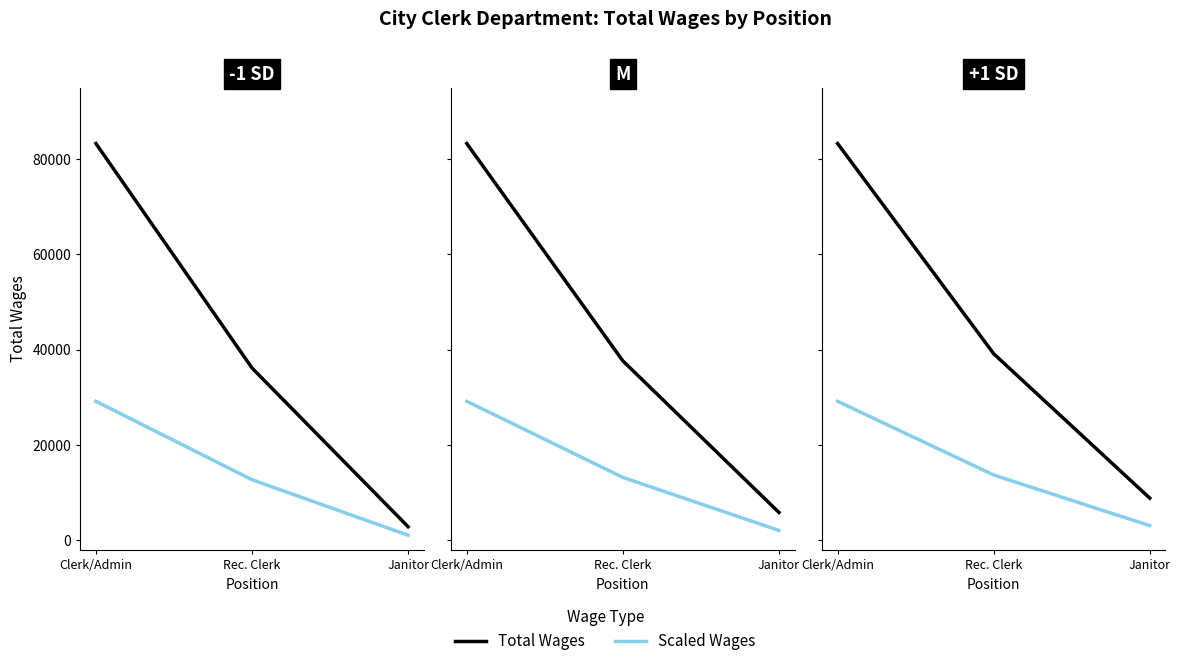

Count the number of data series in this chart.

2